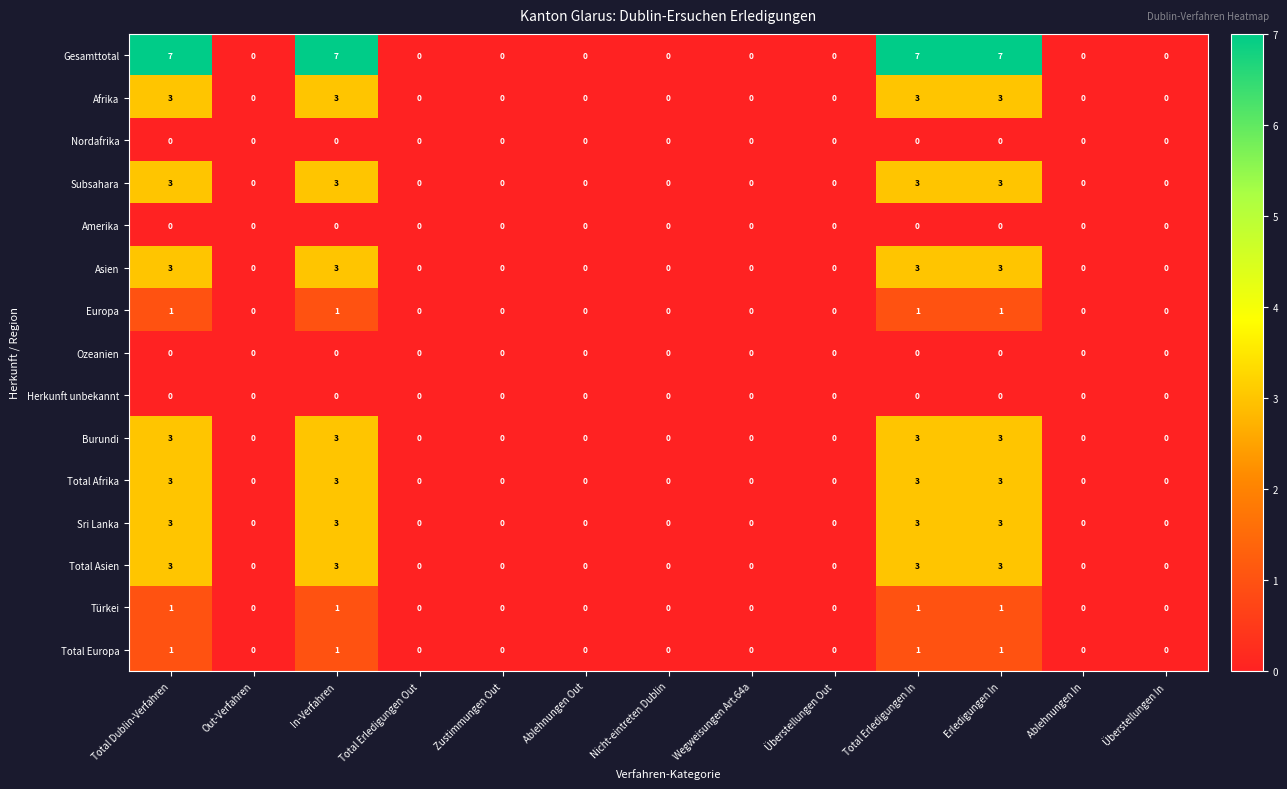

Count the Total Afrika values in the range 0 to 3.

13